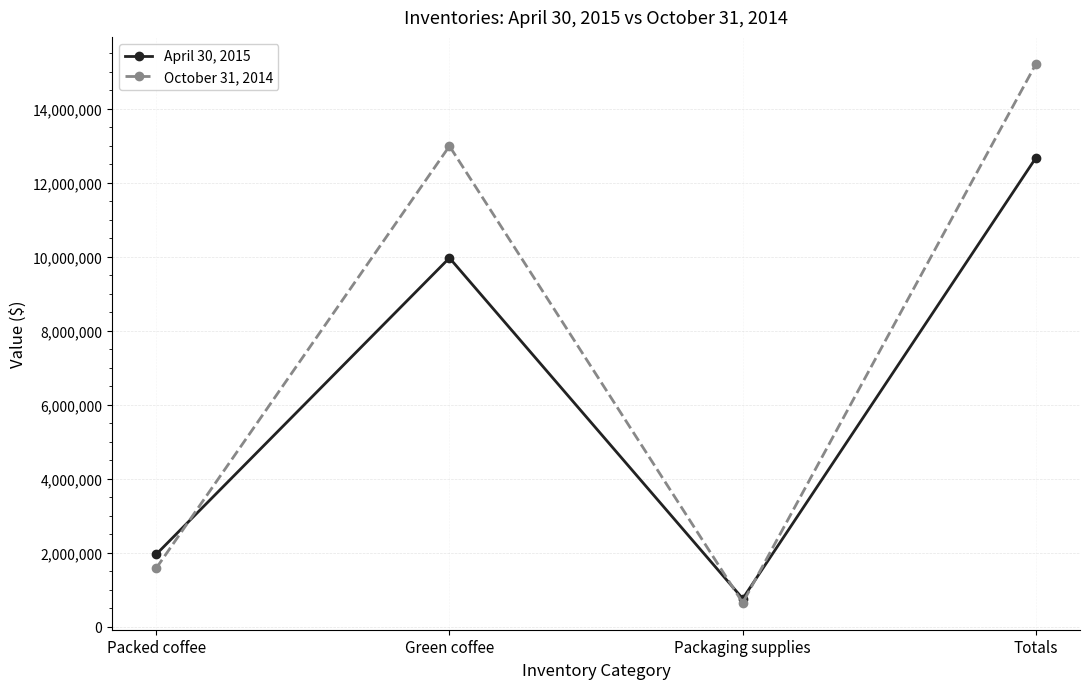

Which series changed the most between Packaging supplies and Totals?

October 31, 2014